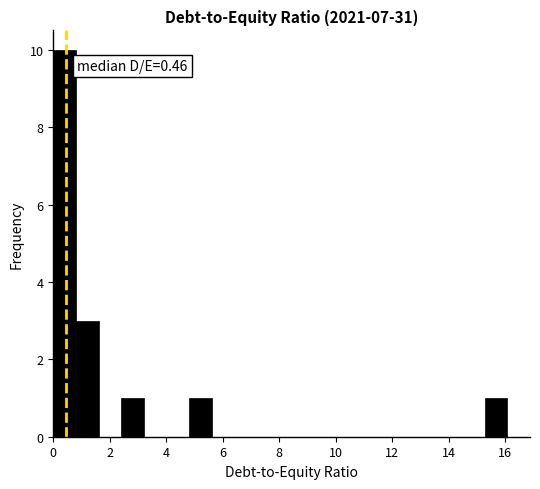

Which range on the x-axis has the tallest bar?

0.0 to 0.8